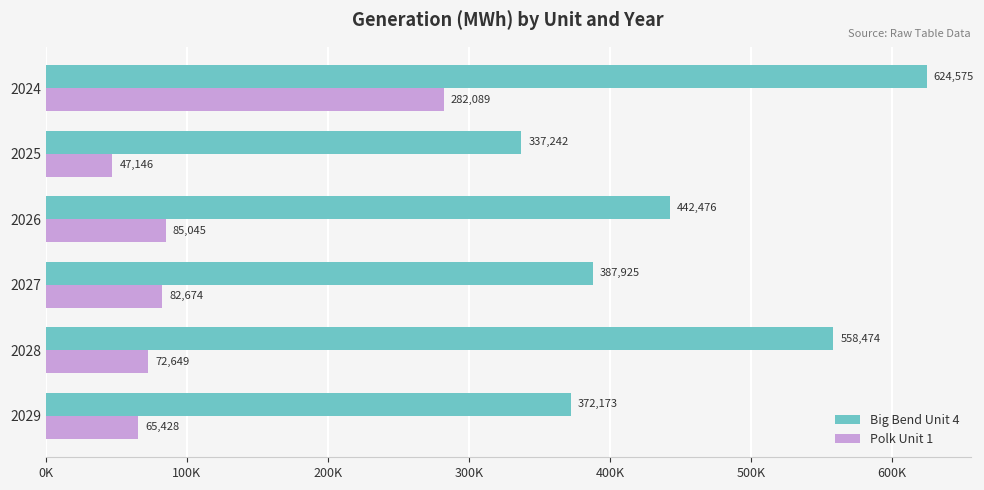

What are all the series names shown in the legend?

Big Bend Unit 4, Polk Unit 1